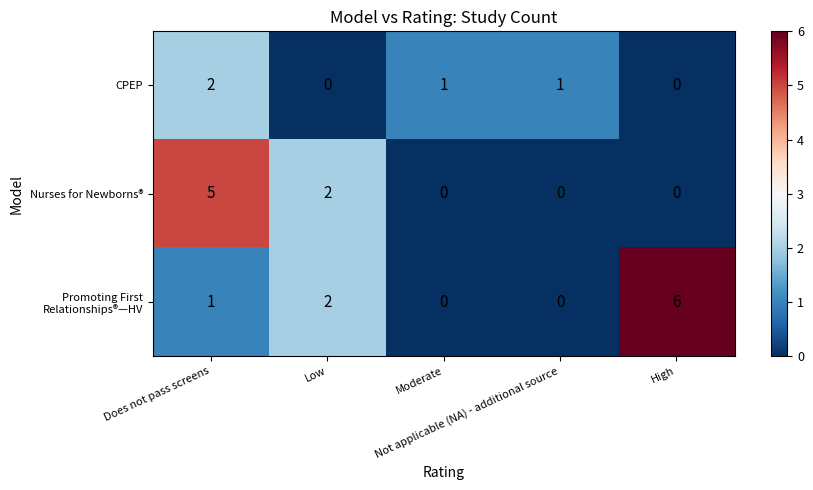

Count the CPEP values in the range 0 to 1.

4